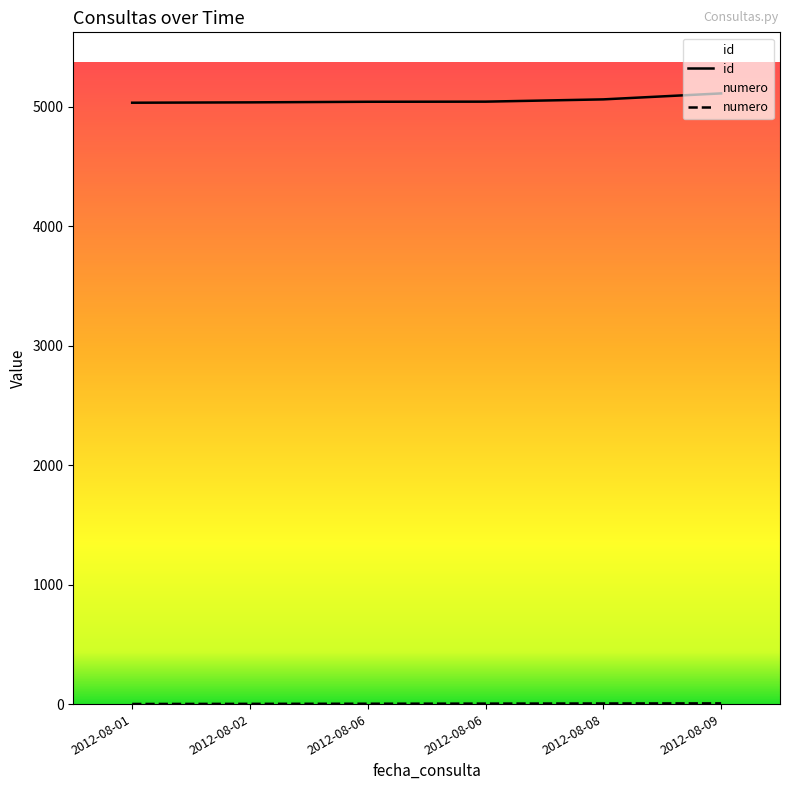

True or false: numero and id intersect in this chart.

False